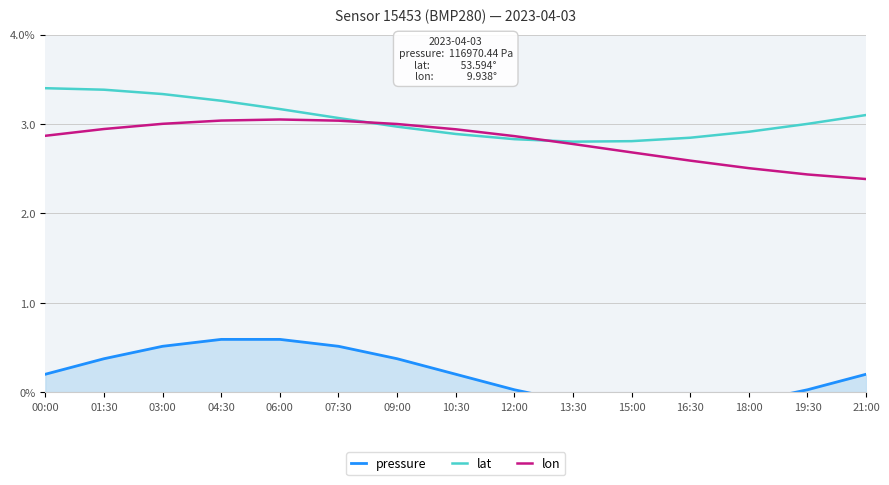

True or false: lon and pressure intersect in this chart.

False